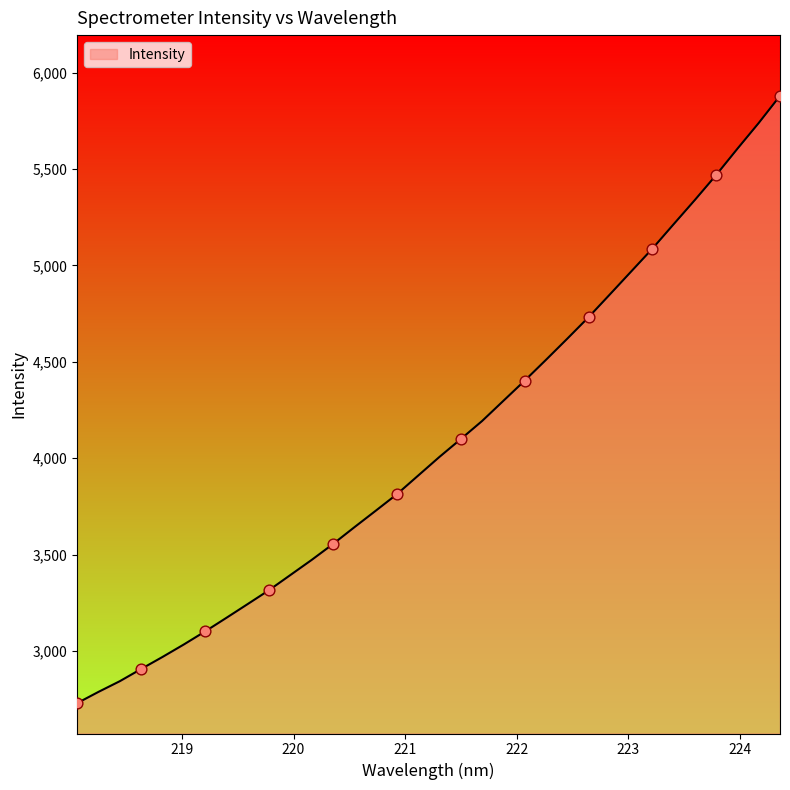

What is the maximum value shown in the chart?

5879.7